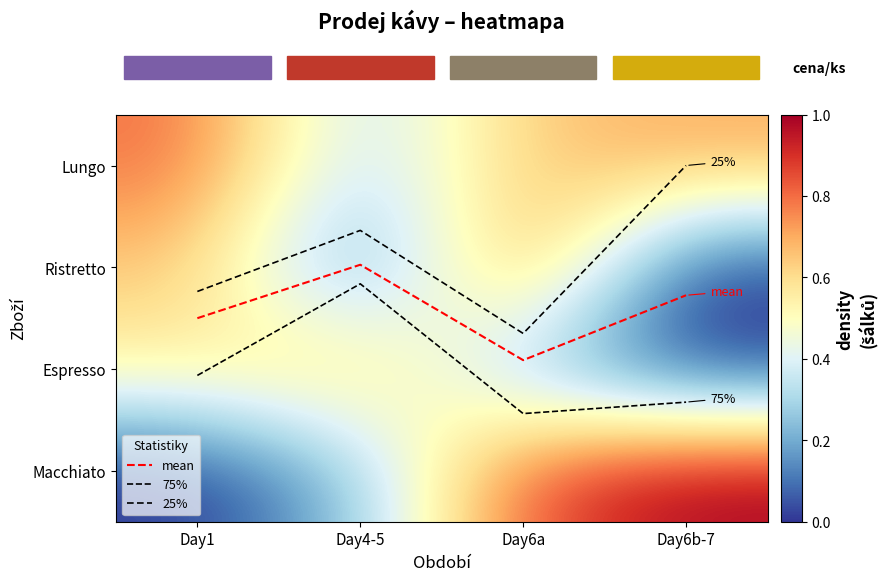

What is the difference between the maximum and second lowest values in the 25% series?

1.0